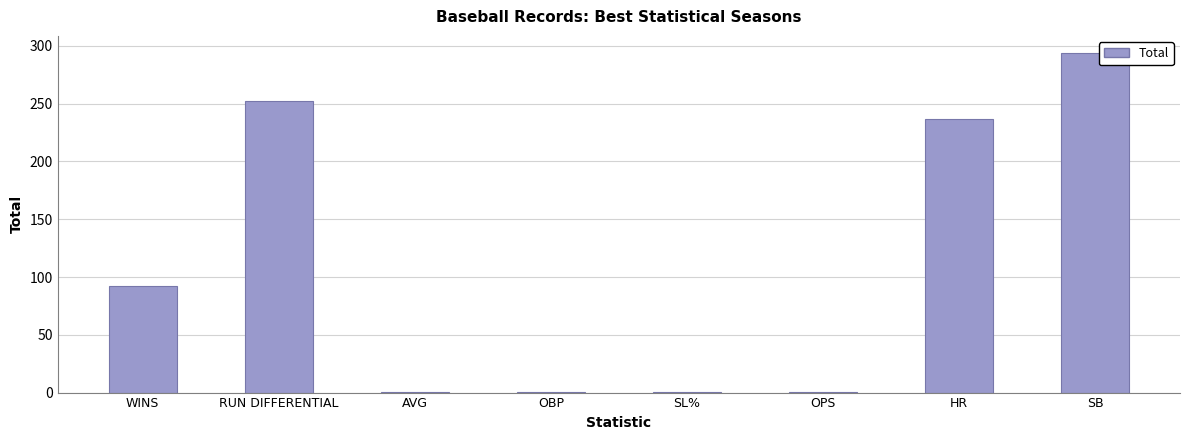

What is the sum of all values?

877.0